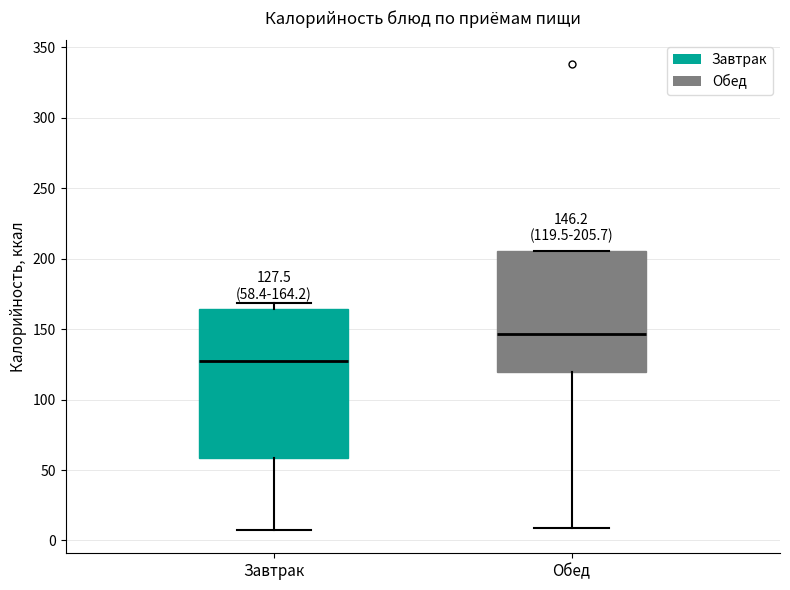

Comparing the boxes themselves (not the whiskers), which one is the tallest?

Завтрак